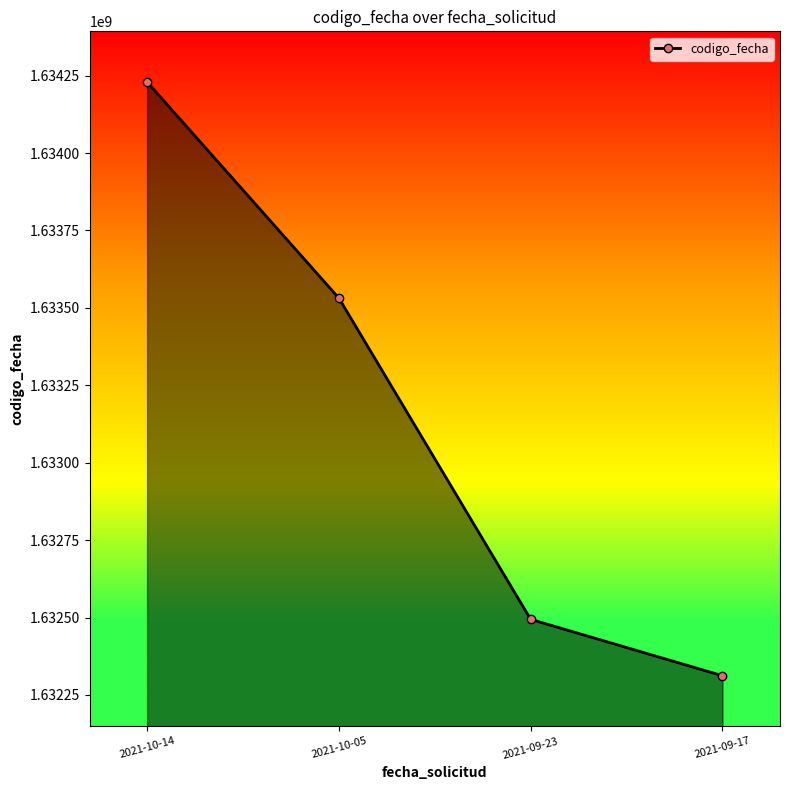

Which has a higher value, 2021-09-17 or 2021-10-05?

2021-10-05